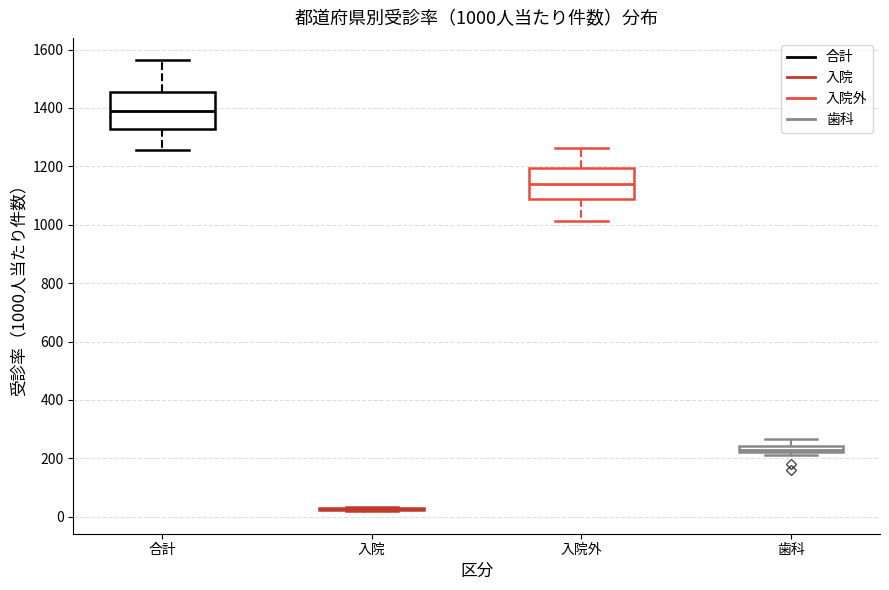

Which box is the tallest, from its lower edge to its upper edge?

合計